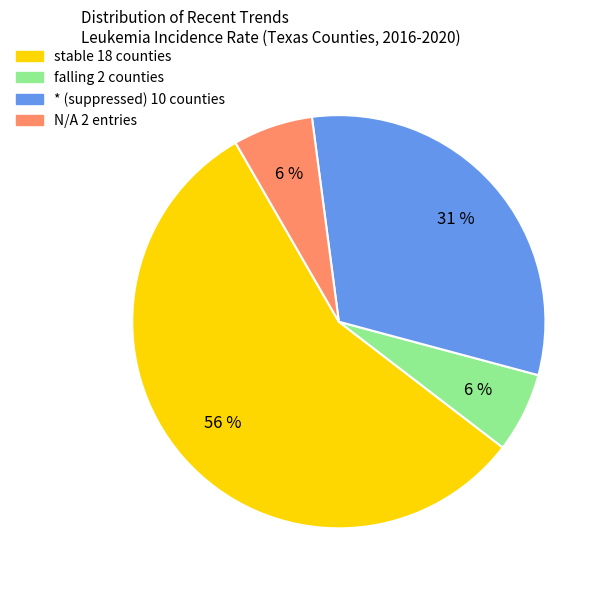

Is there a majority slice in this chart?

Yes